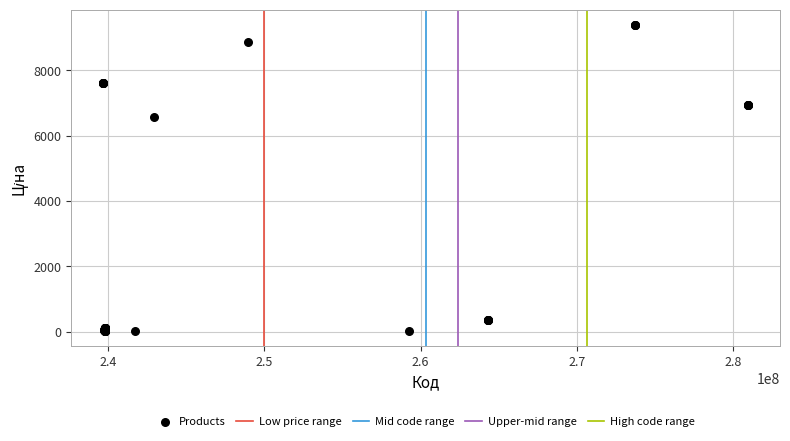

What Y value in the scatter plot is closest to 4707?

6568.8